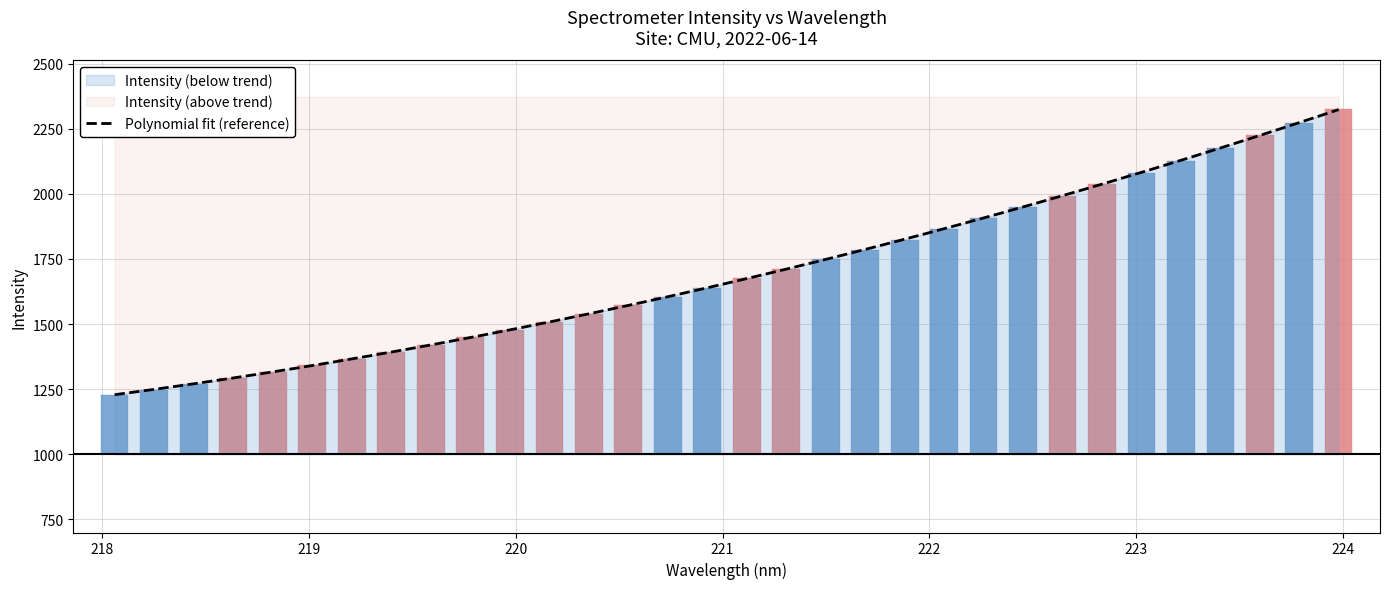

What is the greatest value displayed?

2325.8